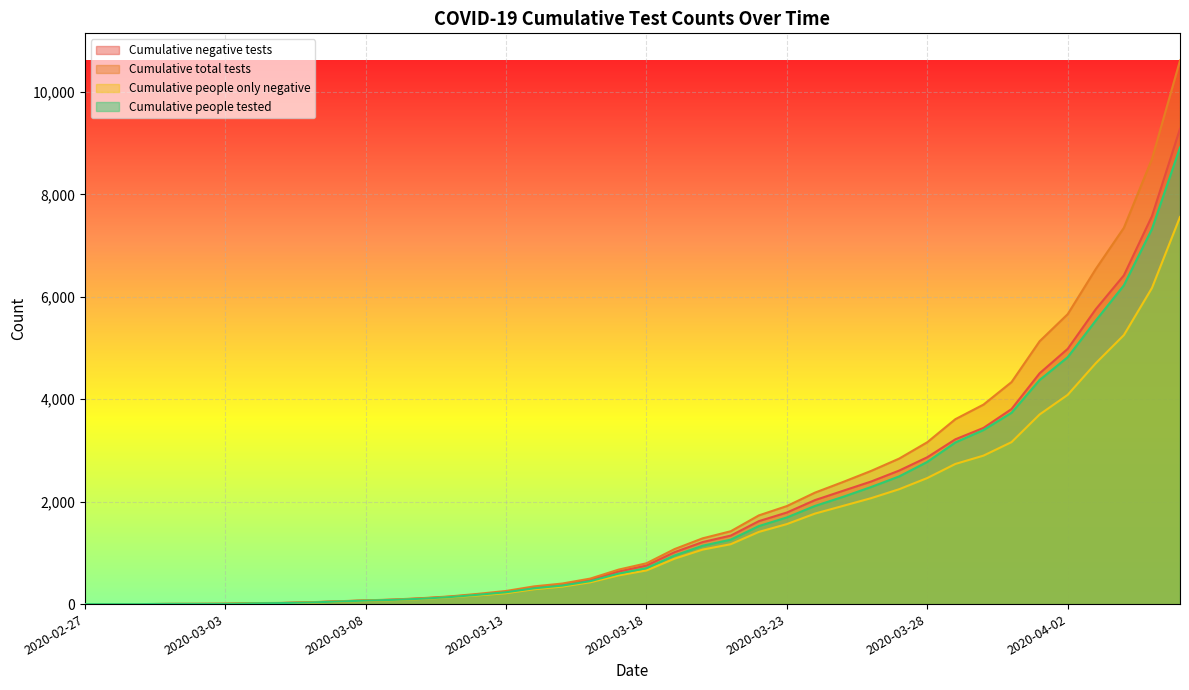

True or false: Cumulative total tests and Cumulative negative tests intersect in this chart.

False